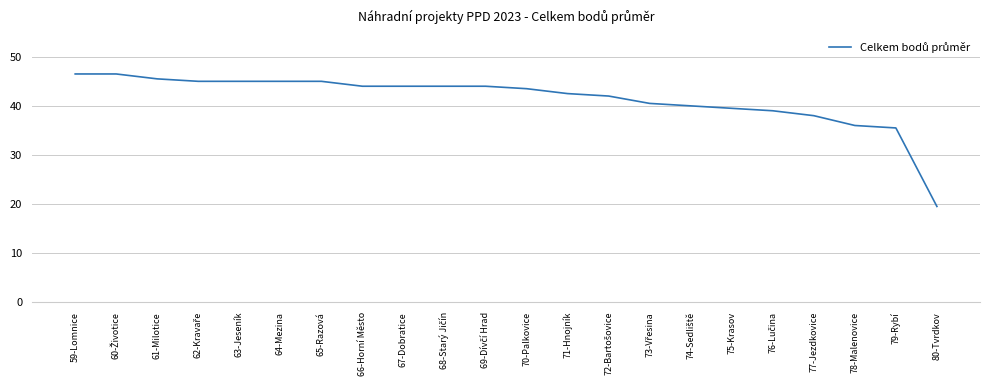

True or false: the data shows 39.5 at 75-Krasov.

True